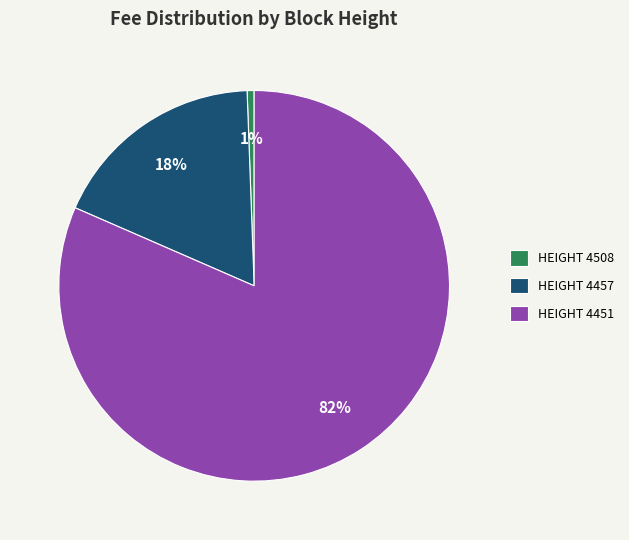

The HEIGHT 4457 slice represents 18% of the pie. True or false?

True